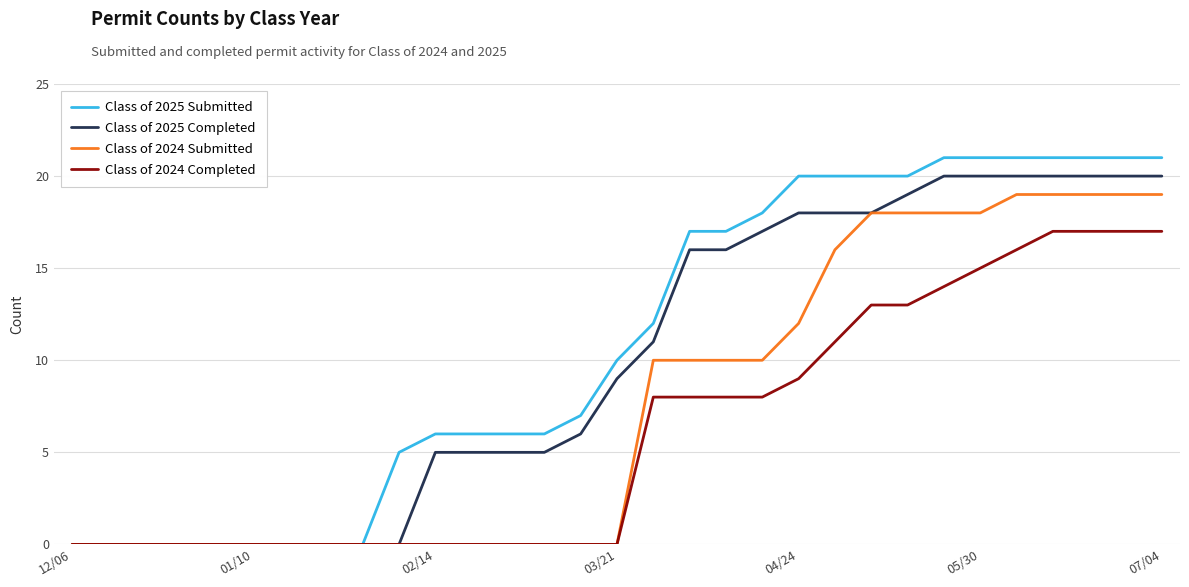

List the series in order of their overall mean, highest first.

Class of 2025 Submitted, Class of 2025 Completed, Class of 2024 Submitted, Class of 2024 Completed